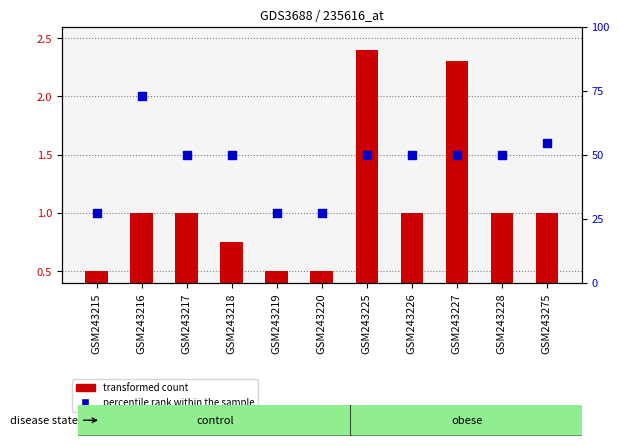

Which series has the largest total across all categories?

percentile rank within the sample